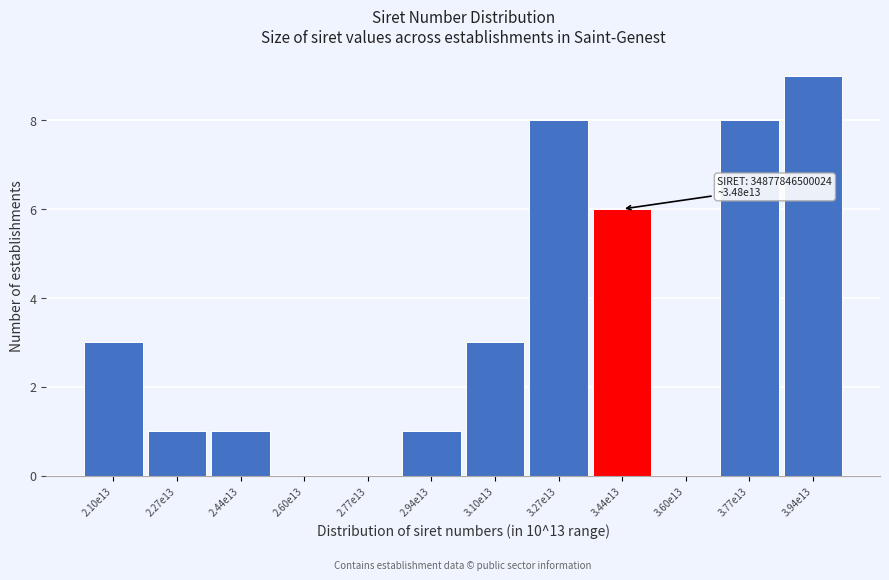

Reading left to right, extract all data points from this chart.

2.10e13=3	2.27e13=1	2.44e13=1	2.60e13=0	2.77e13=0	2.94e13=1	3.10e13=3	3.27e13=8	3.44e13=6	3.60e13=0	3.77e13=8	3.94e13=9